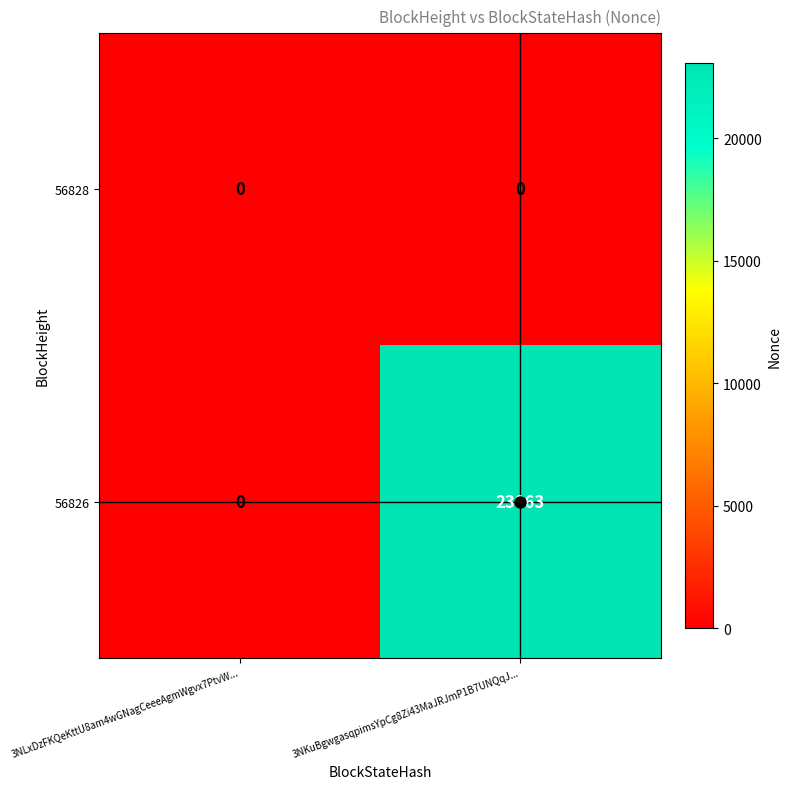

Which series has the largest total across all categories?

56826